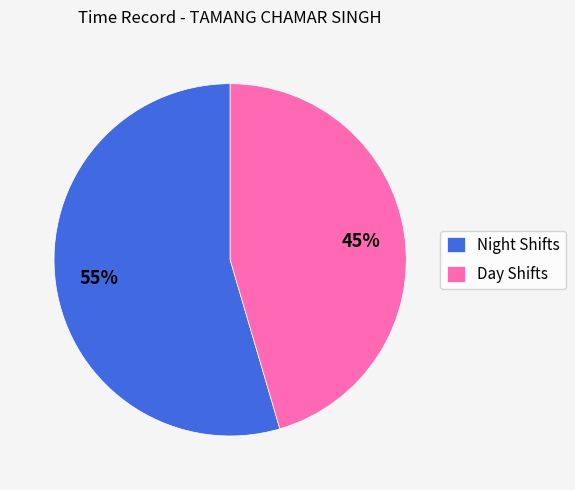

Combined, do Night Shifts and Day Shifts account for over 50%?

Yes